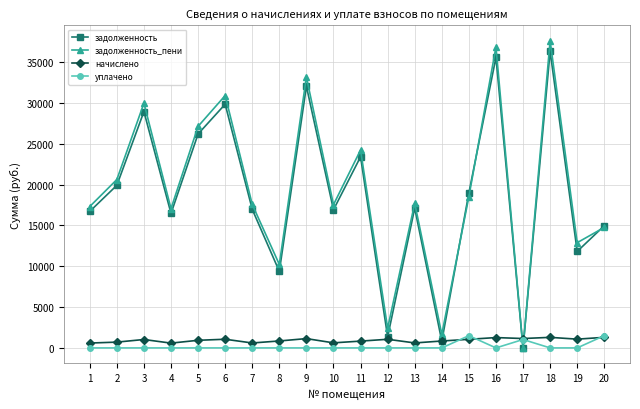

Which series changed the most between 4 and 18?

задолженность_пени